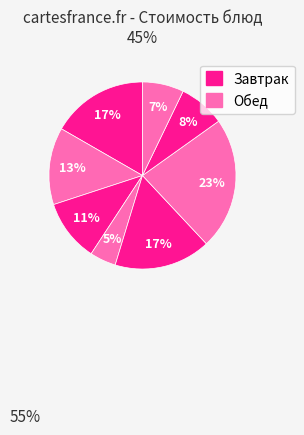

How many slices are in this pie chart?

8